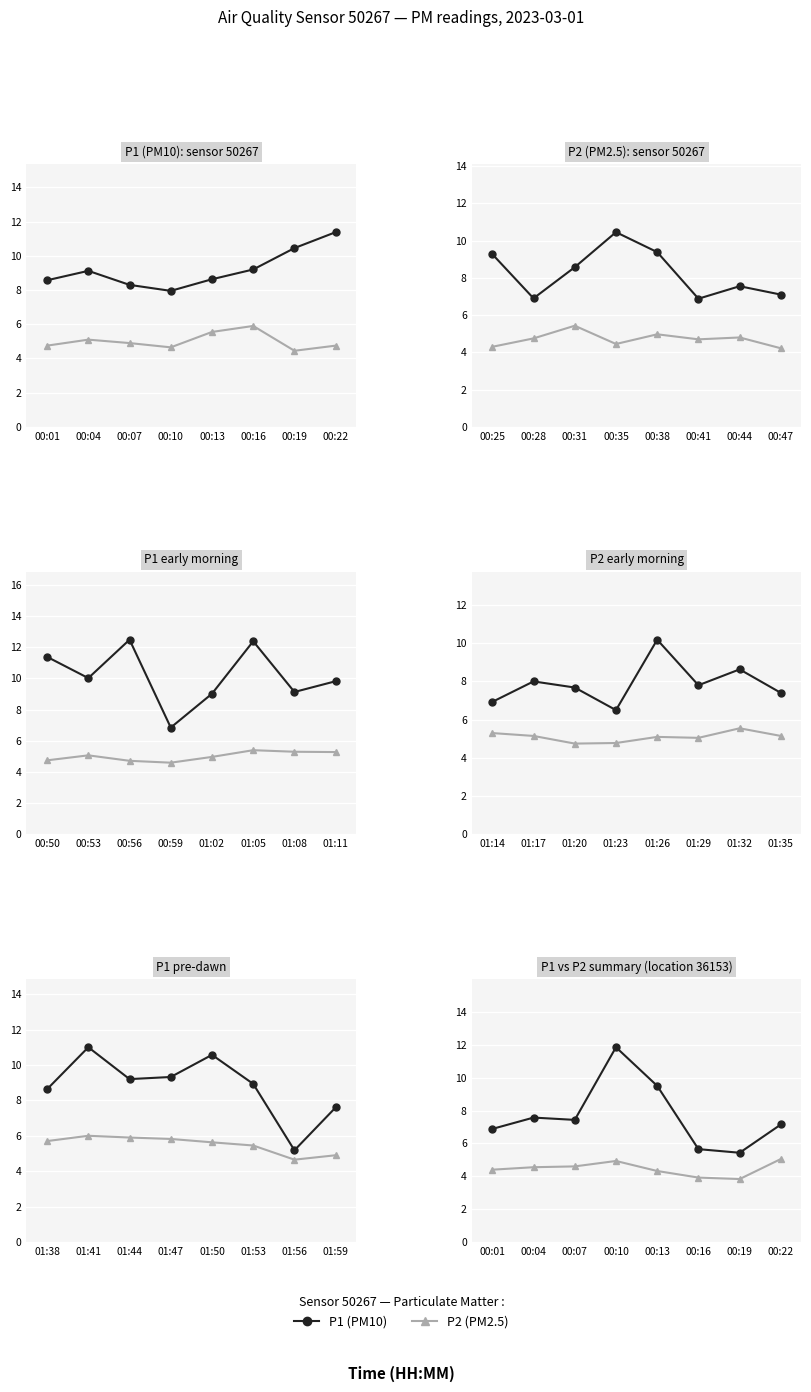

What is the total value across all series at 00:07?

12.0